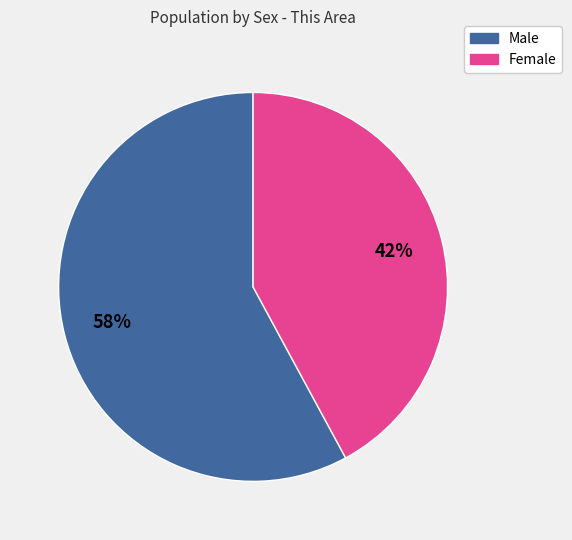

What is the largest slice in the pie chart?

Male